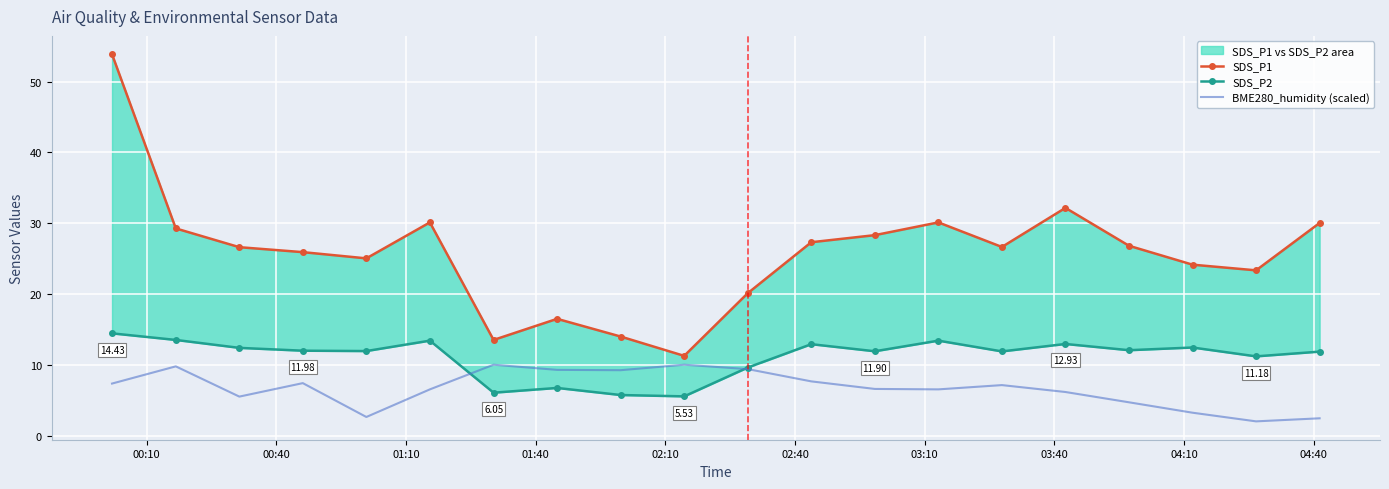

Reading right to left, list all the values displayed in this chart.

SDS_P1: 30.0	23.3	24.1	26.8	32.1	26.6	30.1	28.3	27.3	20.1	11.2	14.0	16.5	13.5	30.1	25.0	25.9	26.6	29.2	53.9
SDS_P2: 11.8	11.2	12.4	12.1	12.9	11.9	13.4	11.9	12.9	9.6	5.5	5.7	6.7	6.0	13.4	11.9	12.0	12.4	13.5	14.4
BME280_humidity (scaled): 2.4	2.0	3.2	4.7	6.1	7.1	6.5	6.6	7.6	9.4	10.0	9.2	9.3	10.0	6.5	2.6	7.4	5.5	9.8	7.3